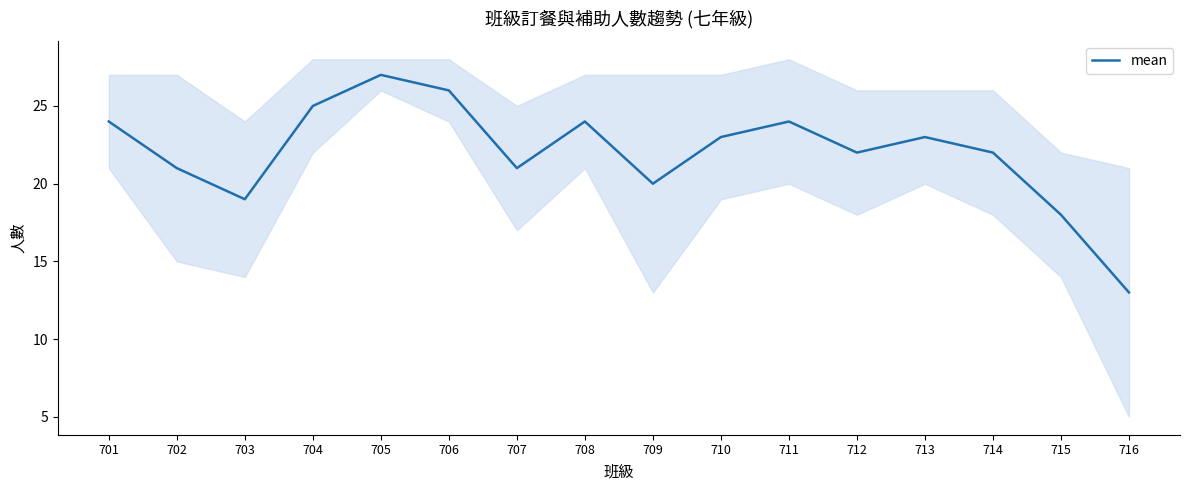

How many points are higher than both their immediate neighbors (excluding endpoints)?

4